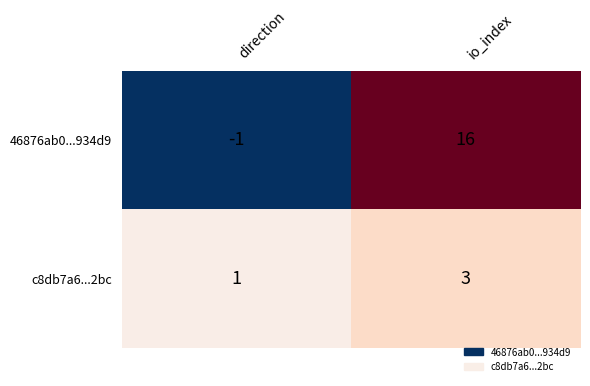

The c8db7a6...2bc series shows 1 at direction. True or false?

True